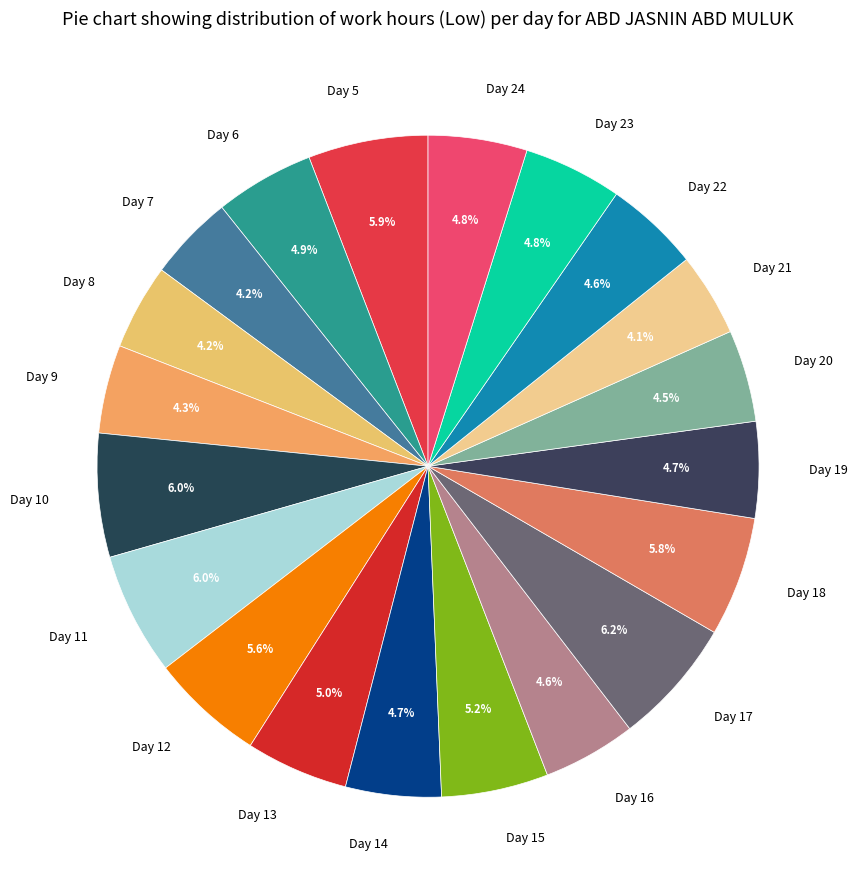

To the nearest percent, what is the average slice percentage?

5%